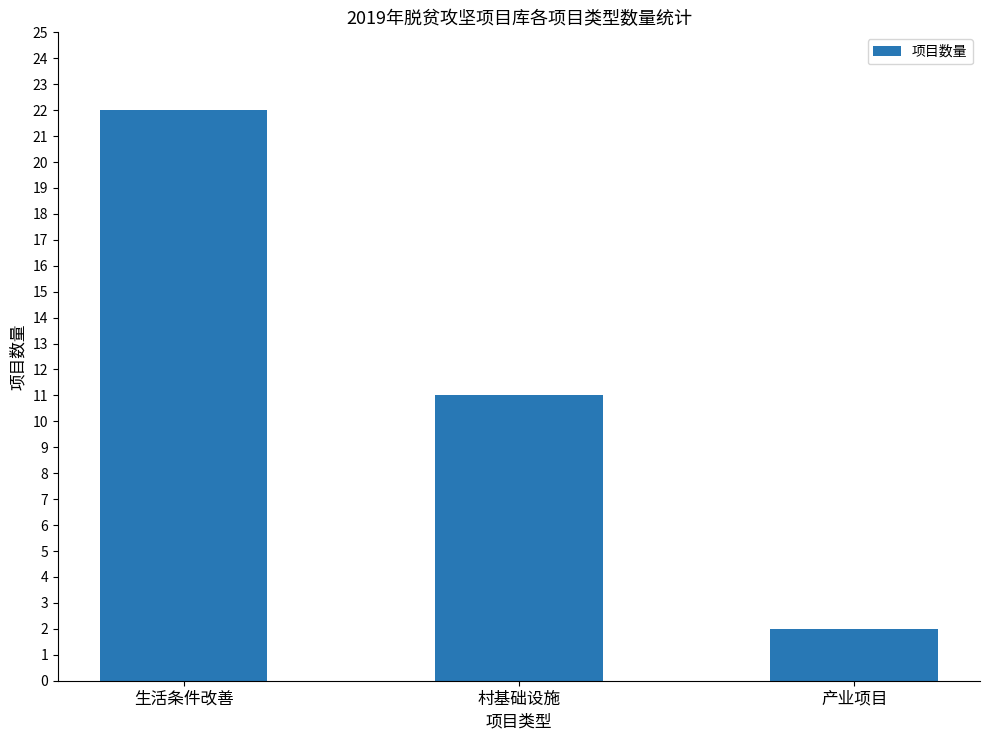

What is the change in value from 生活条件改善 to 村基础设施?

-11